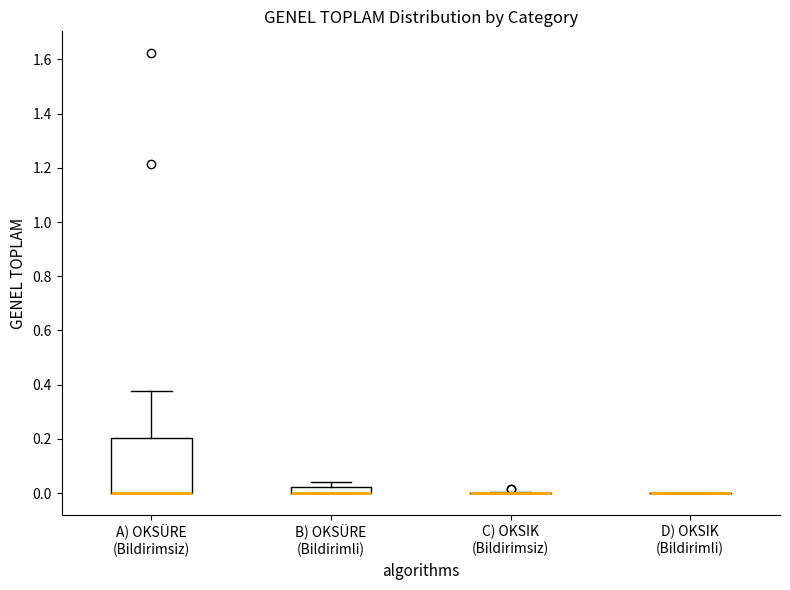

Which box is the tallest, from its lower edge to its upper edge?

A) OKSÜRE (Bildirimsiz)